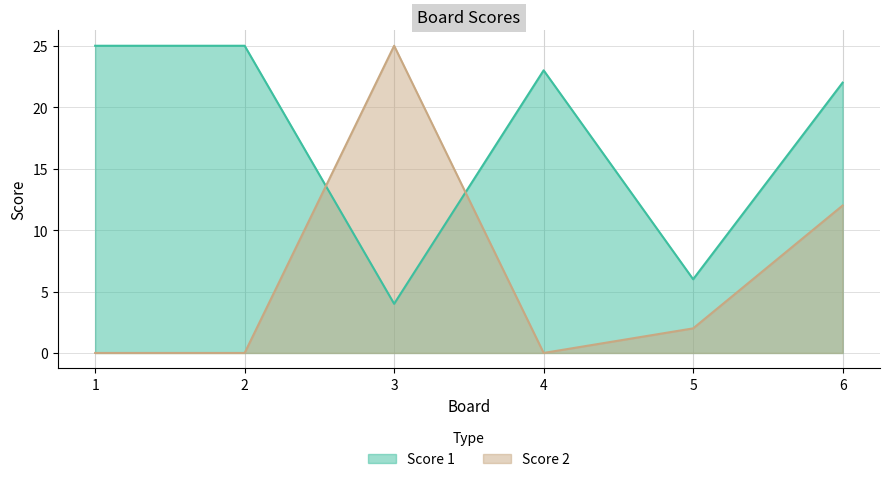

What are all the series names shown in the legend?

Score 1, Score 2